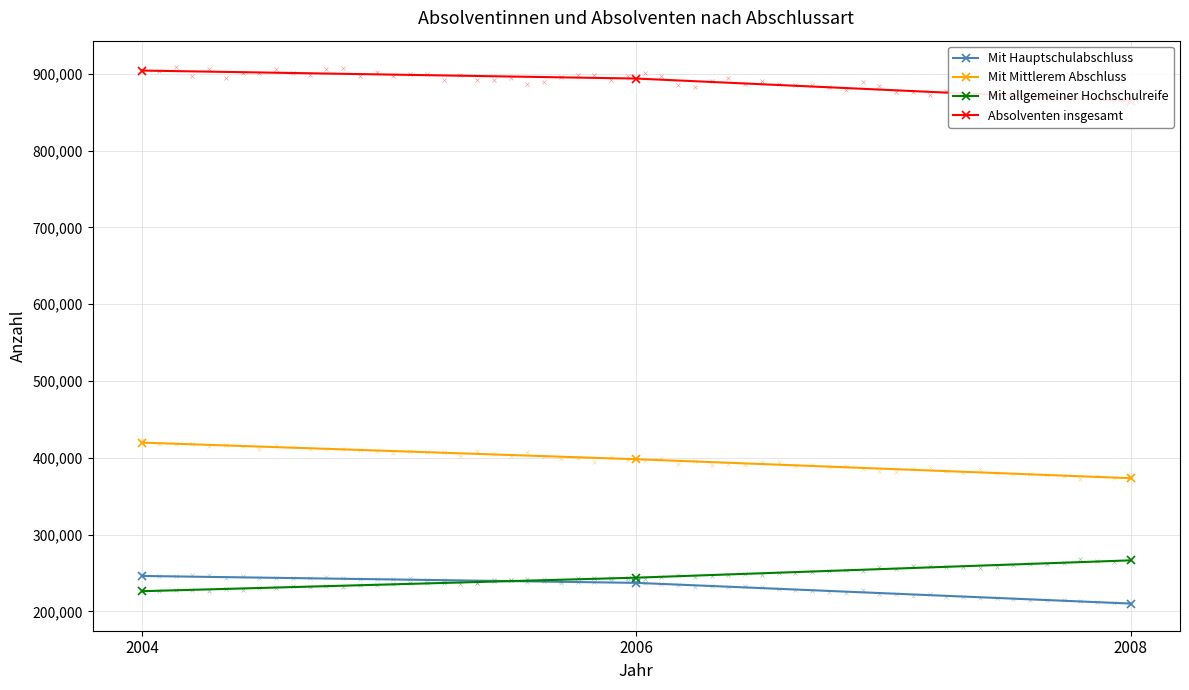

Where does the Mit allgemeiner Hochschulreife series first go above 244018?

2008